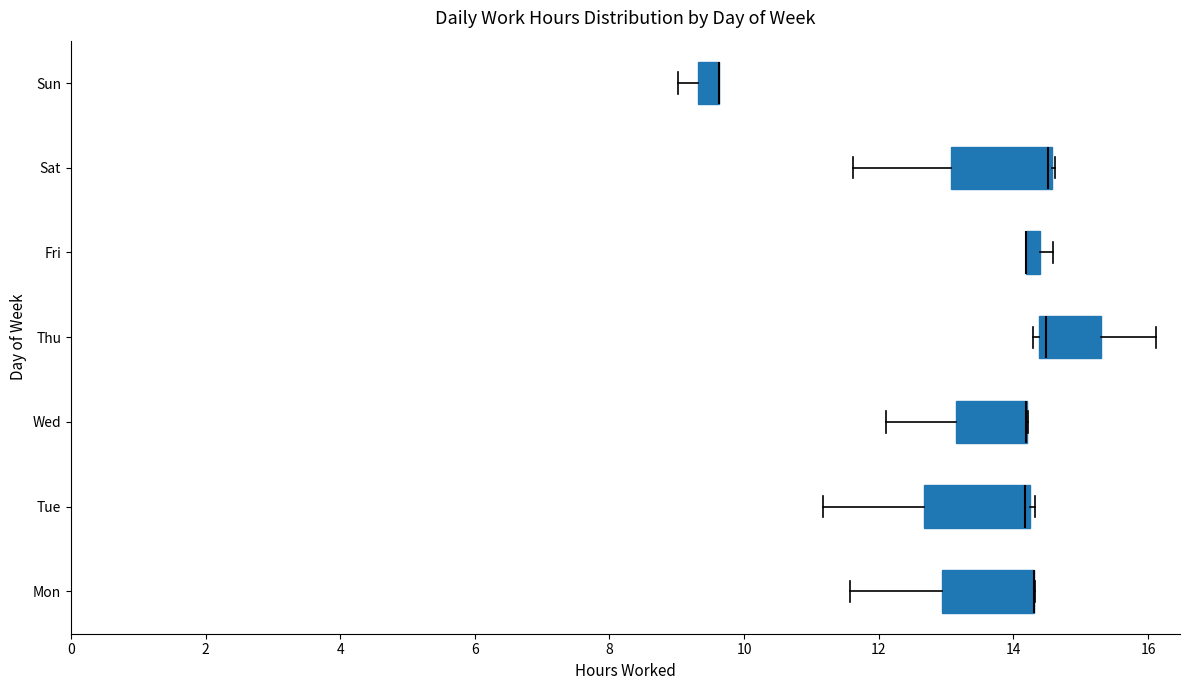

Where does the left whisker of the box for Sat end on the x-axis? The values are not printed on the chart, so give them approximately, as read against the axis.

11.6